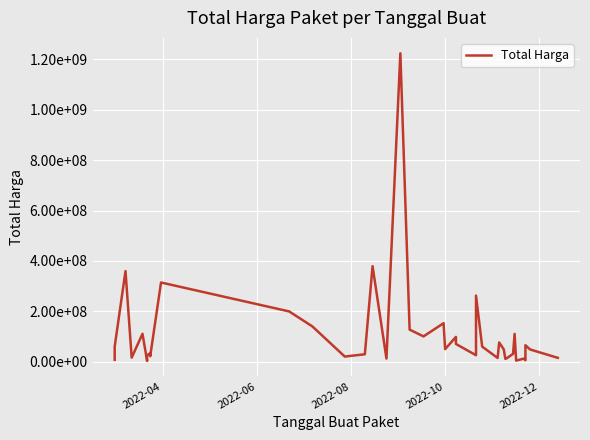

Count the number of values greater than 48140000.

19